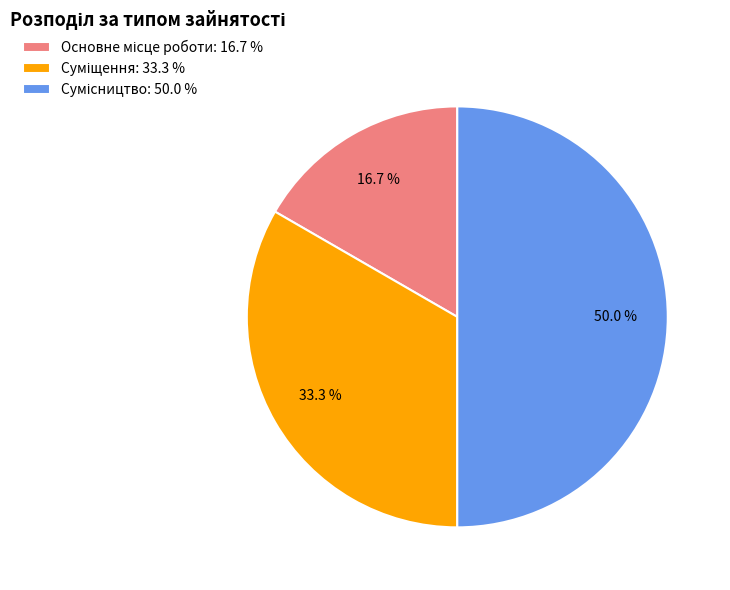

How many slices are in this pie chart?

3